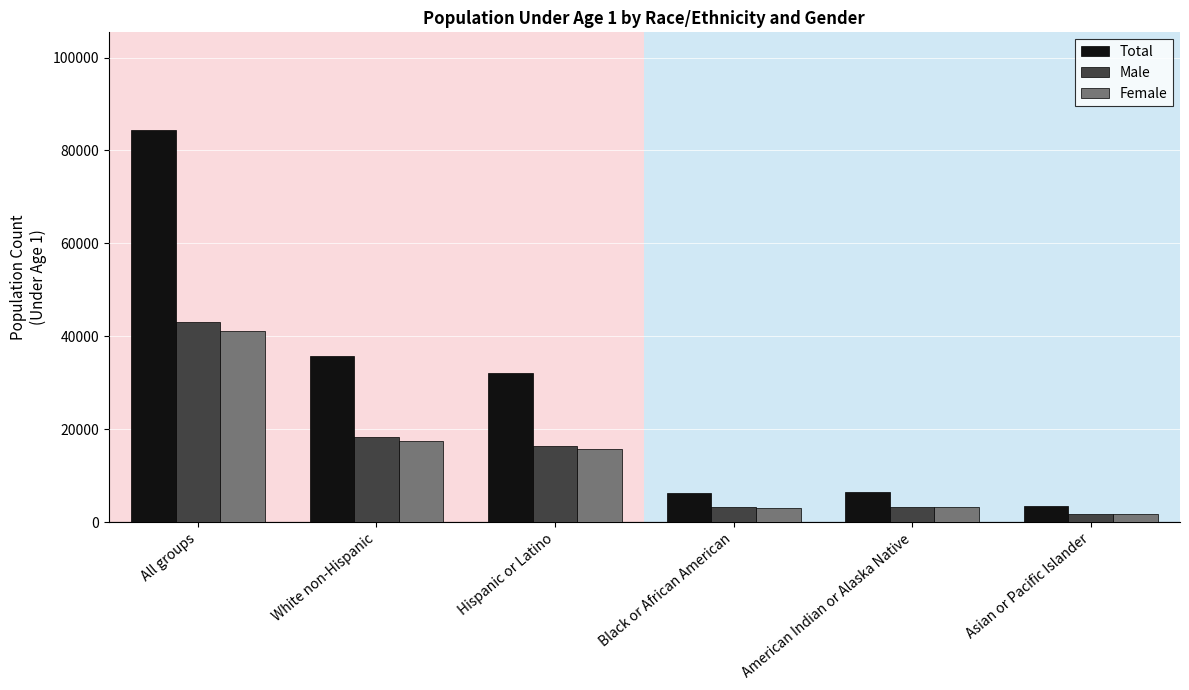

At which label does Female reach its peak?

All groups